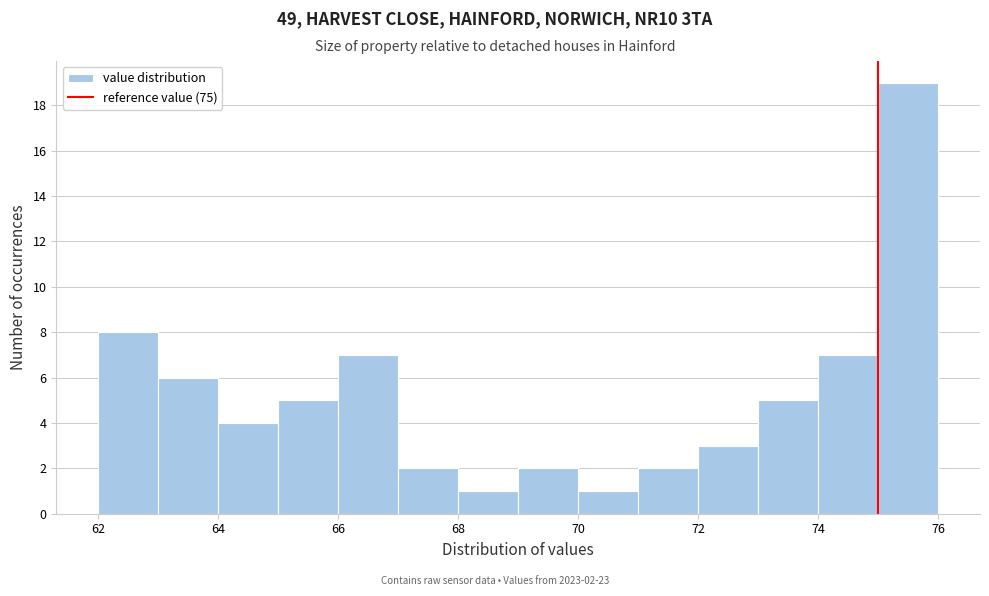

Over which range of the x-axis is the bar tallest?

75 to 76